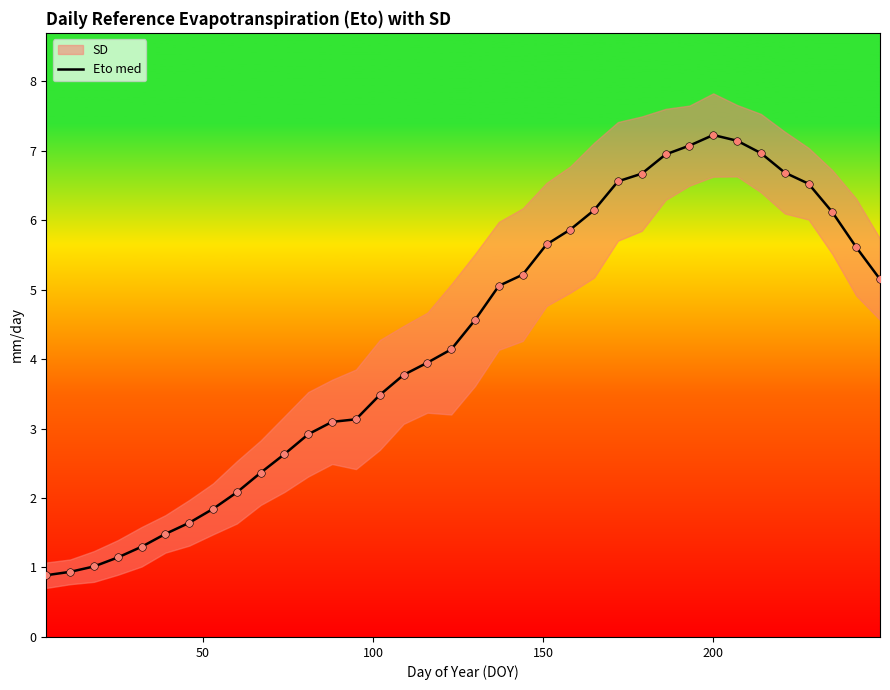

What is the highest value of the Eto med series?

7.2